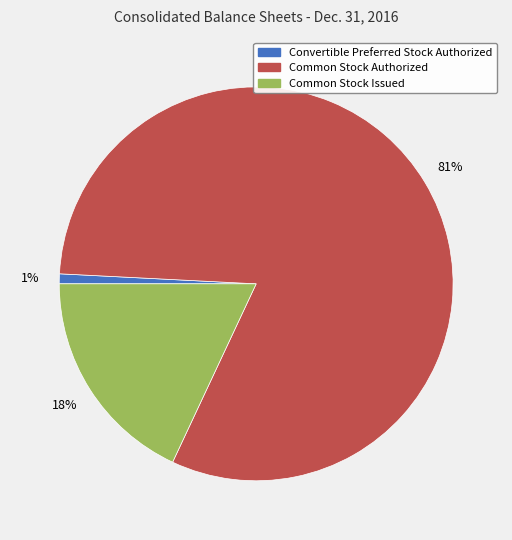

Which slice is the smallest?

Convertible Preferred Stock Authorized